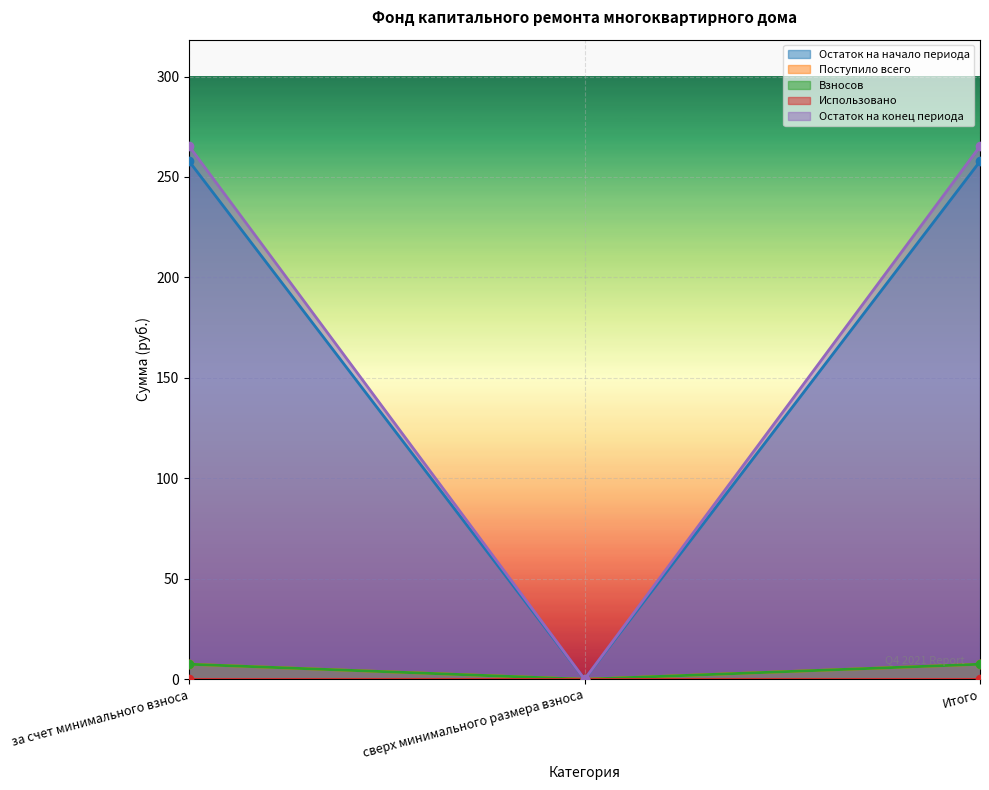

What is the label of the 2nd point from the left?

сверх минимального размера взноса